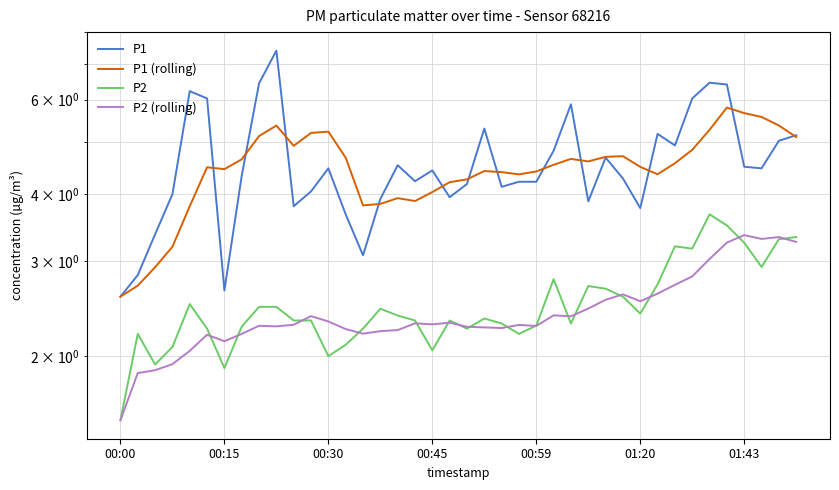

What are all the series names shown in the legend?

P1, P1 (rolling), P2, P2 (rolling)